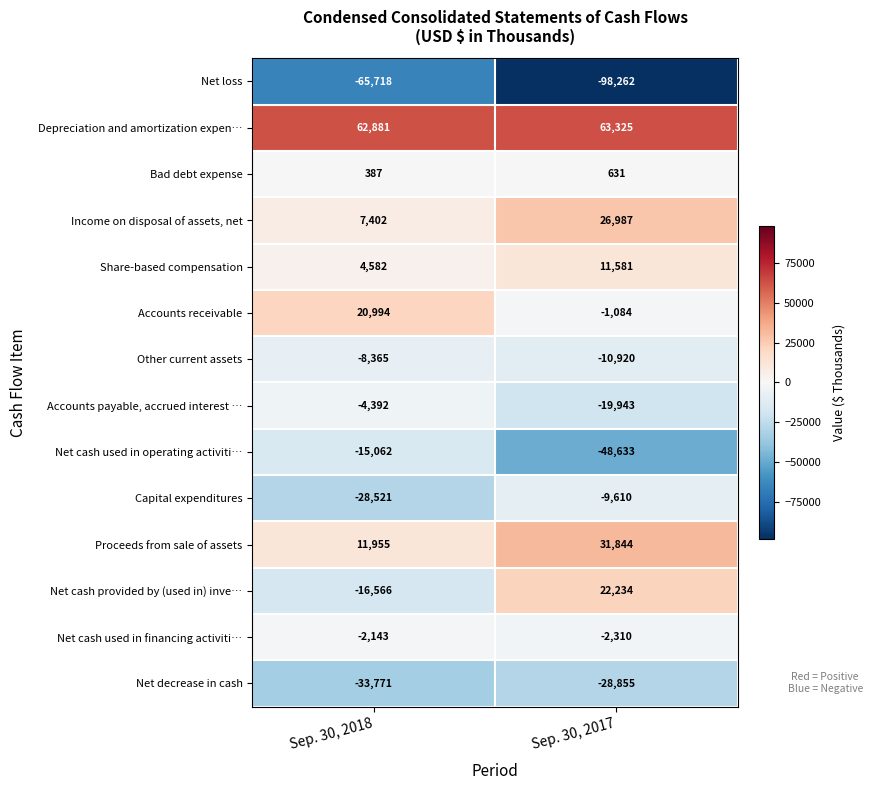

What is the lowest value of the Net decrease in cash series?

-33771